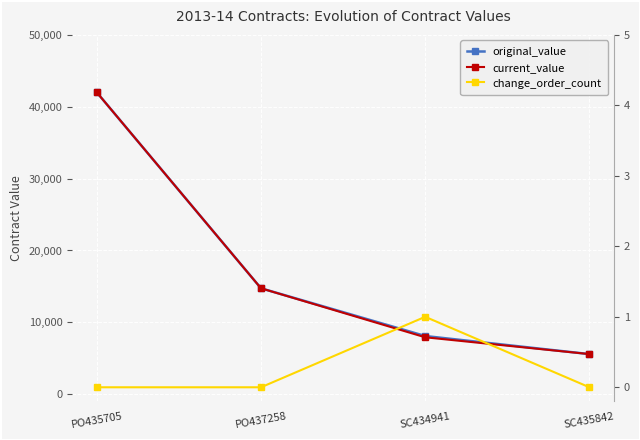

How many lines are shown in the chart?

3